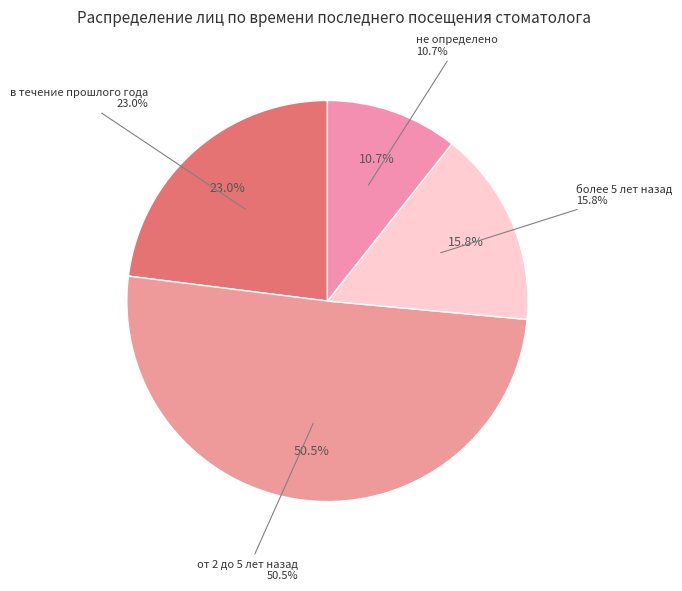

What portion of the pie excludes более 5 лет назад?

84.2%